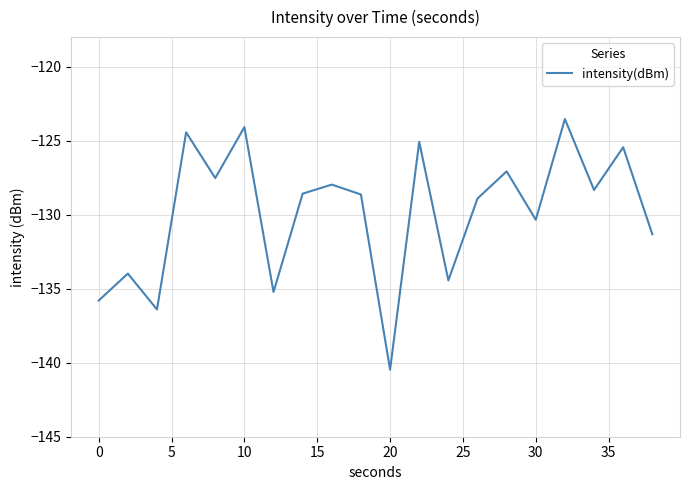

Count the number of data series in this chart.

1